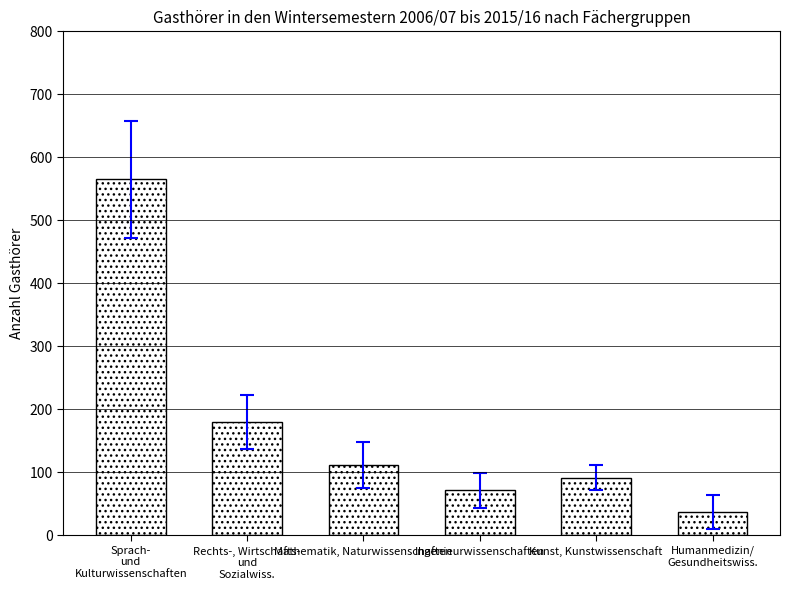

What is the label of the 6th bar from the right?

Sprach-
und
Kulturwissenschaften